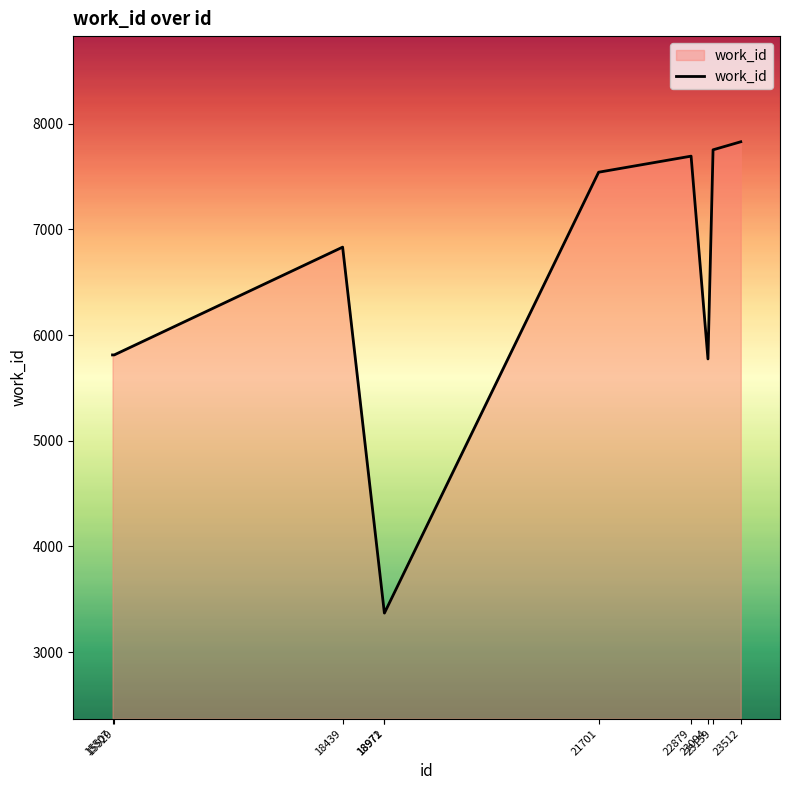

What is the smallest value displayed?

3370